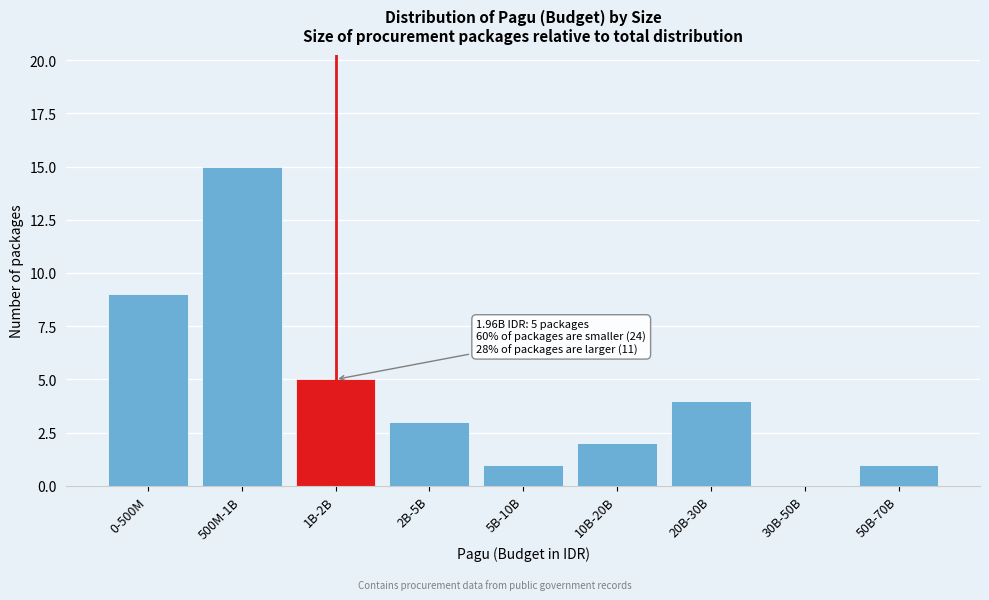

Reading left to right, extract all data points from this chart.

0-500M=9	500M-1B=15	1B-2B=5	2B-5B=3	5B-10B=1	10B-20B=2	20B-30B=4	30B-50B=0	50B-70B=1